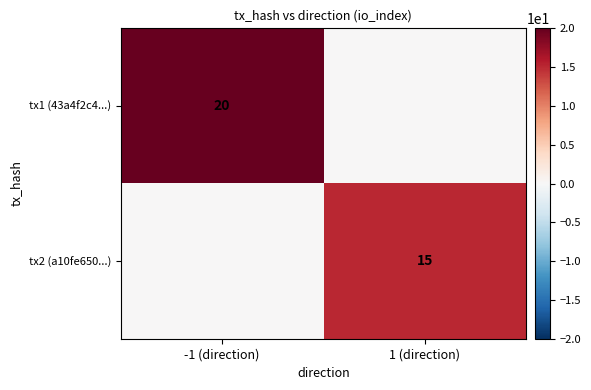

True or false: tx1 (43a4f2c4...) has a value of 8 at -1 (direction).

False